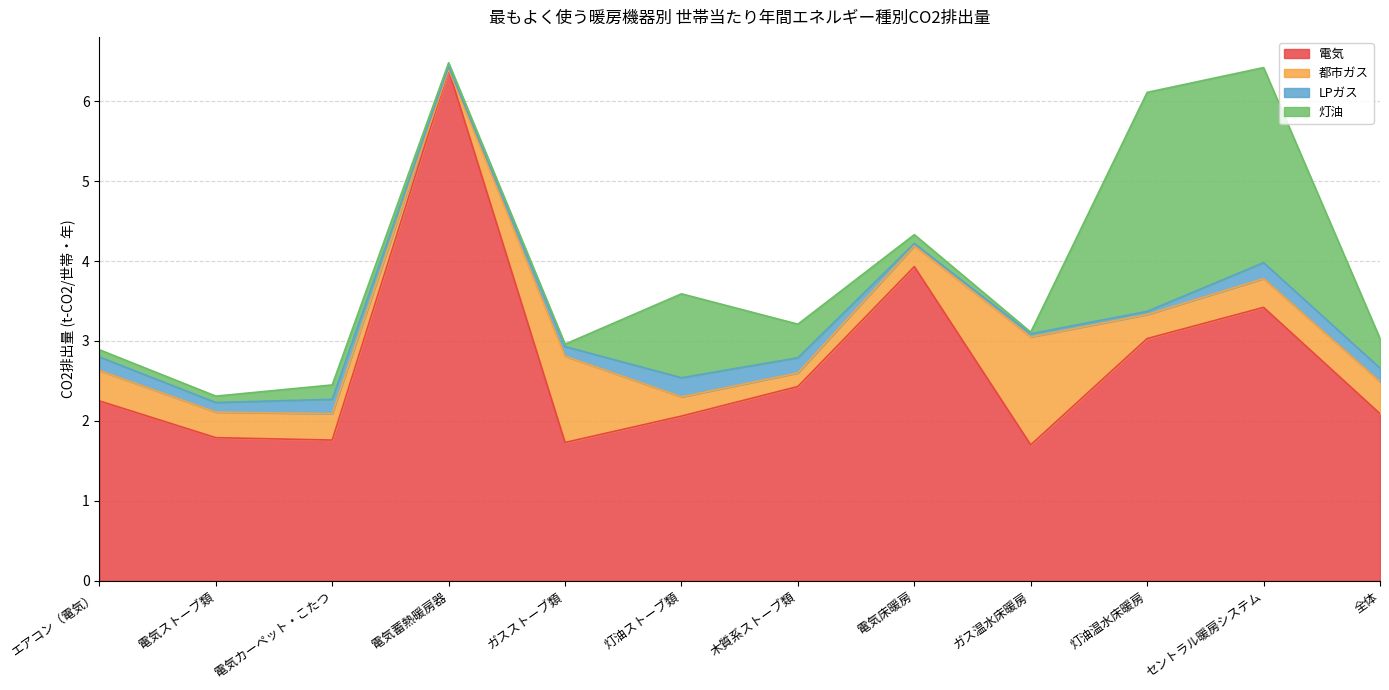

At how many categories does at least one series exceed 2?

8